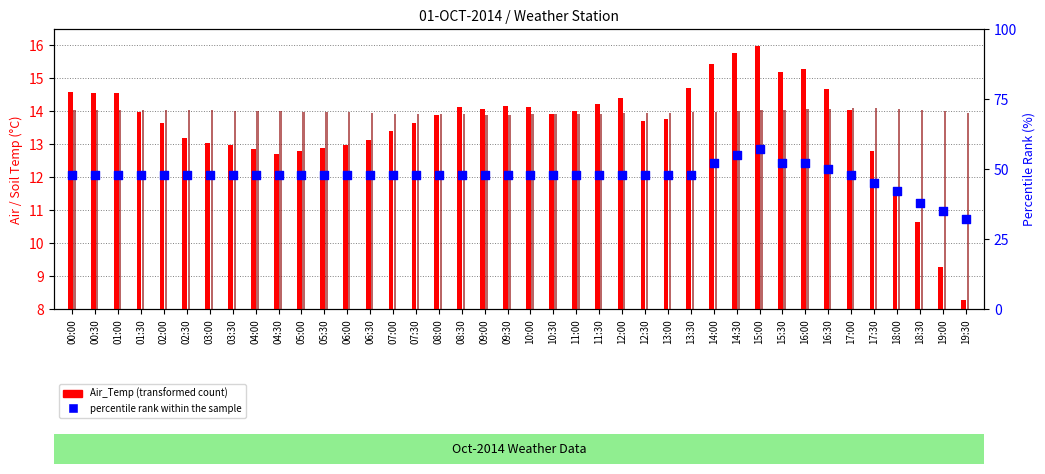

Which series contains the highest Y value?

percentile rank within the sample